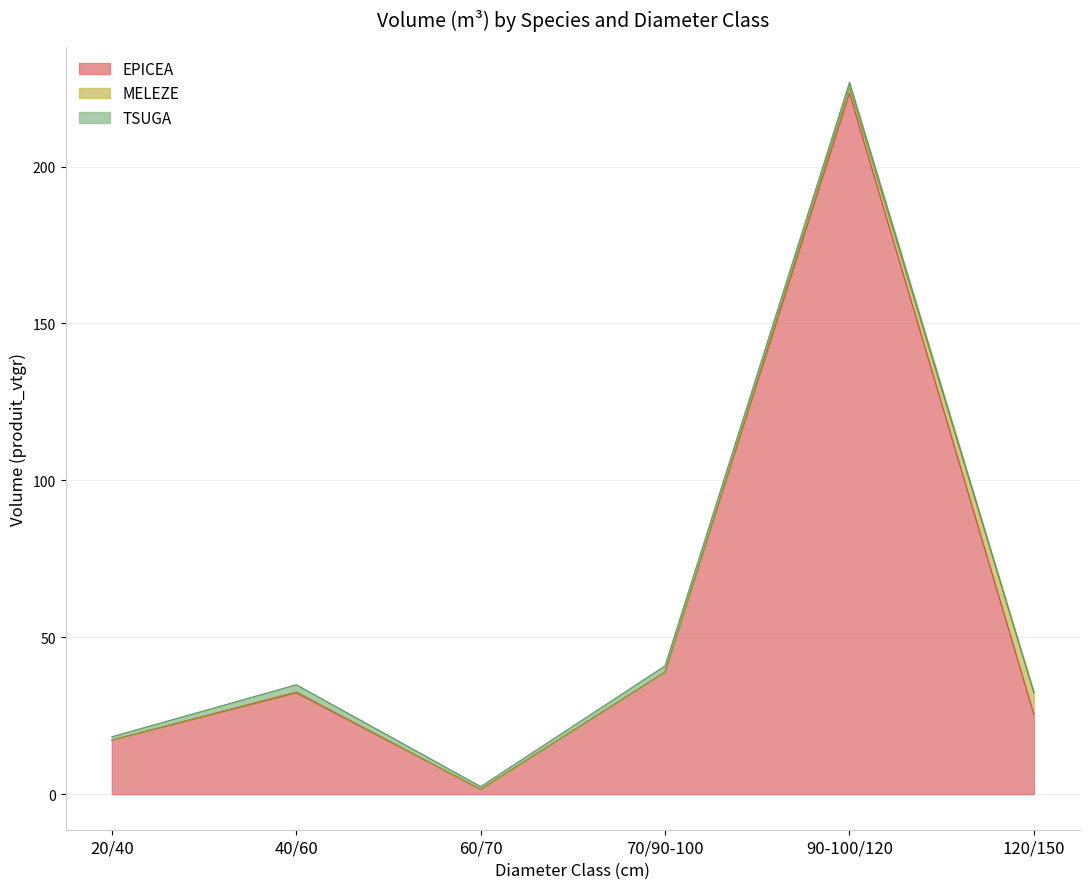

What are all the series names shown in the legend?

EPICEA, MELEZE, TSUGA